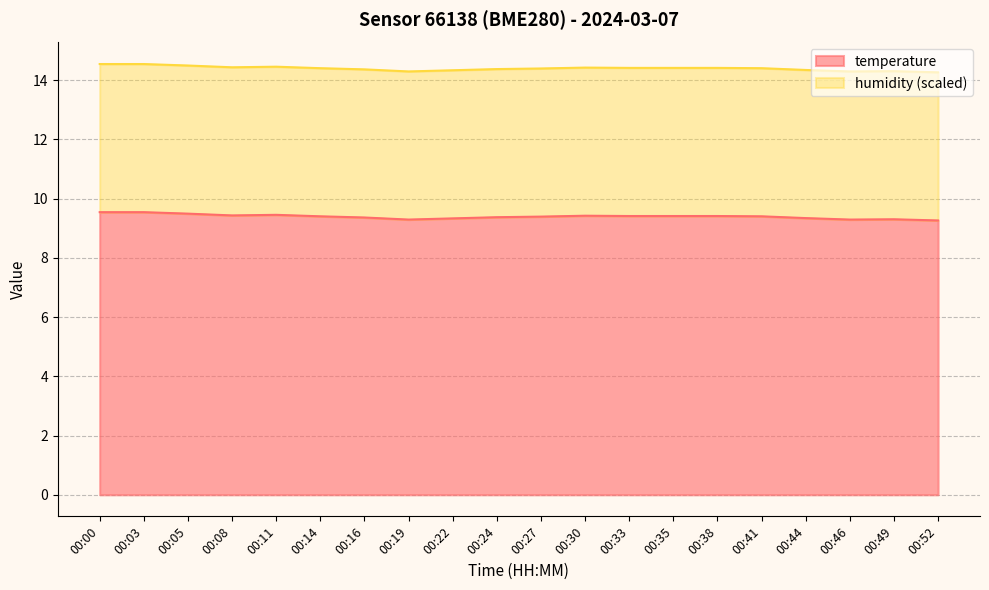

Does the chart display data point markers on the line(s)?

No